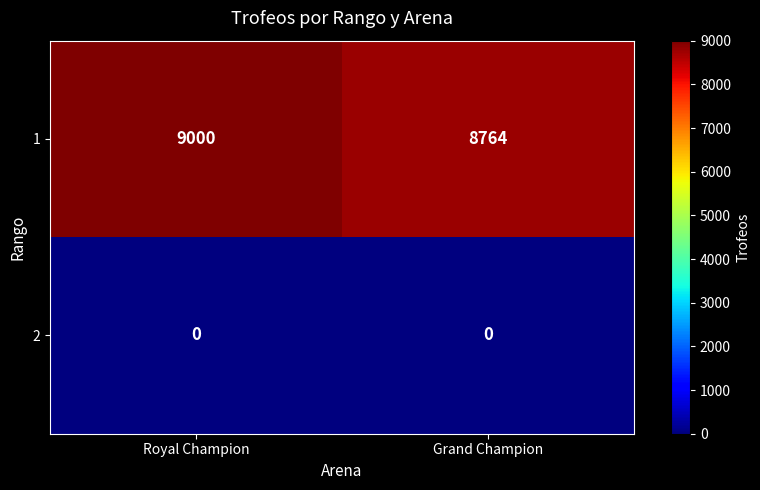

Rank the series by their average value, from highest to lowest.

1, 2